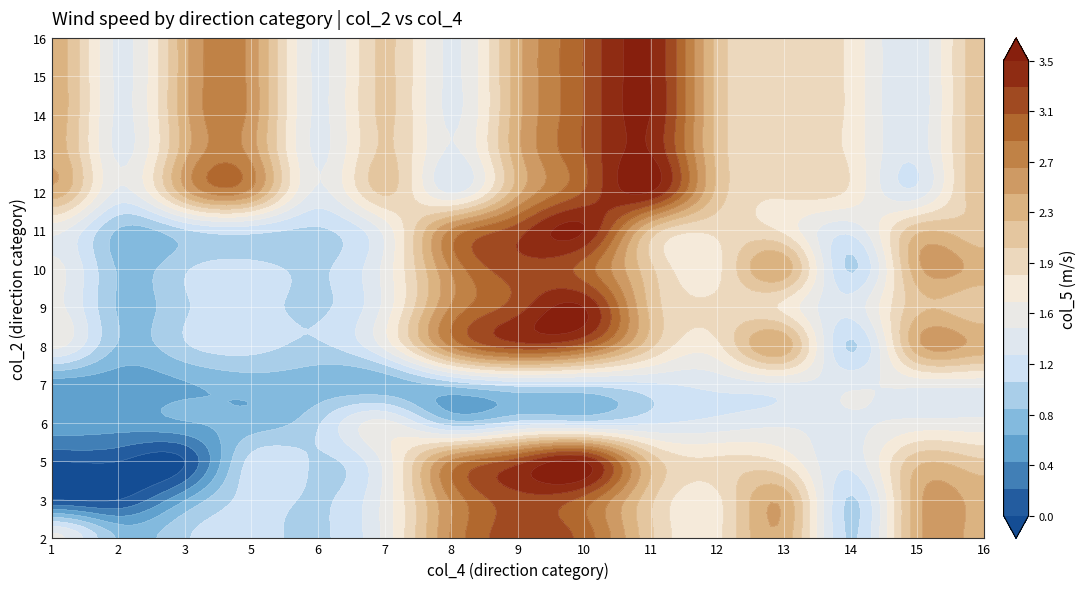

What is the lowest value of the 8 series?

0.8